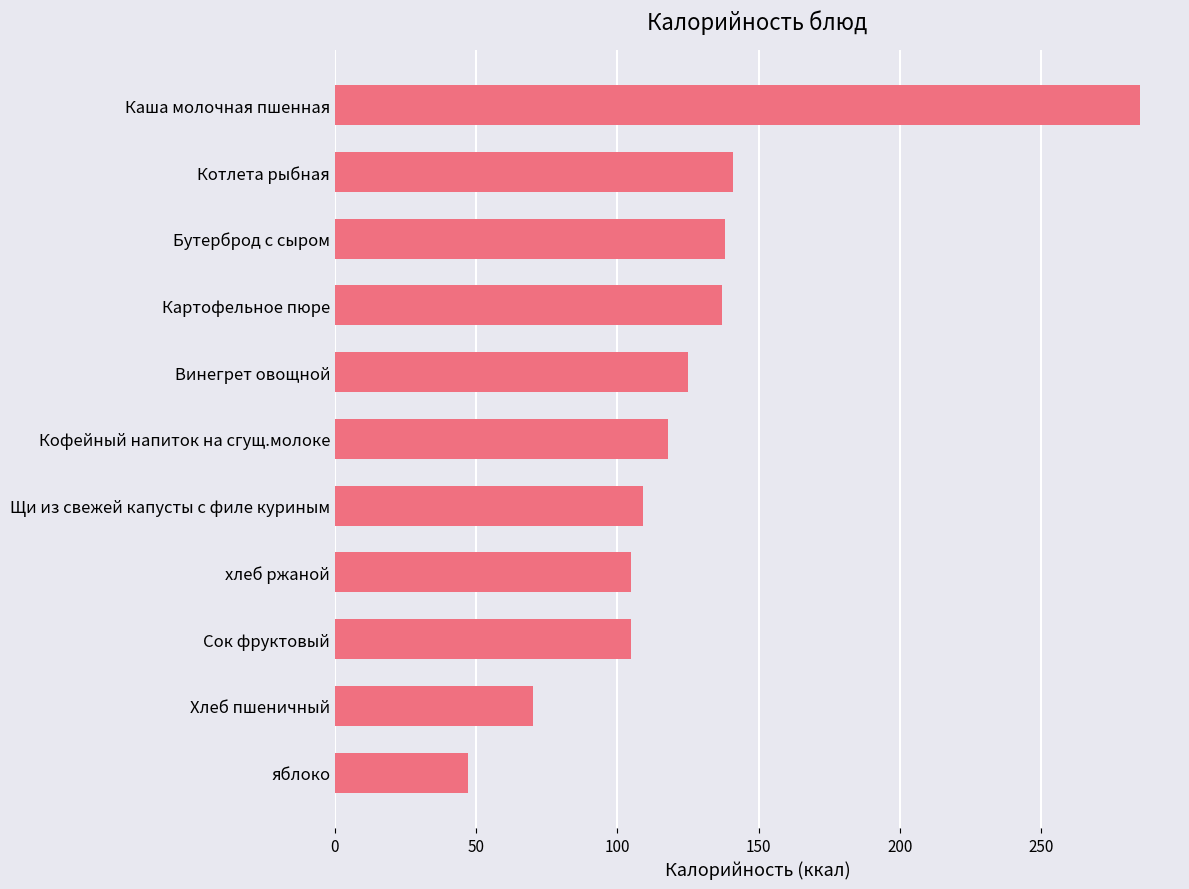

True or false: the data shows 141.0 at Котлета рыбная.

True